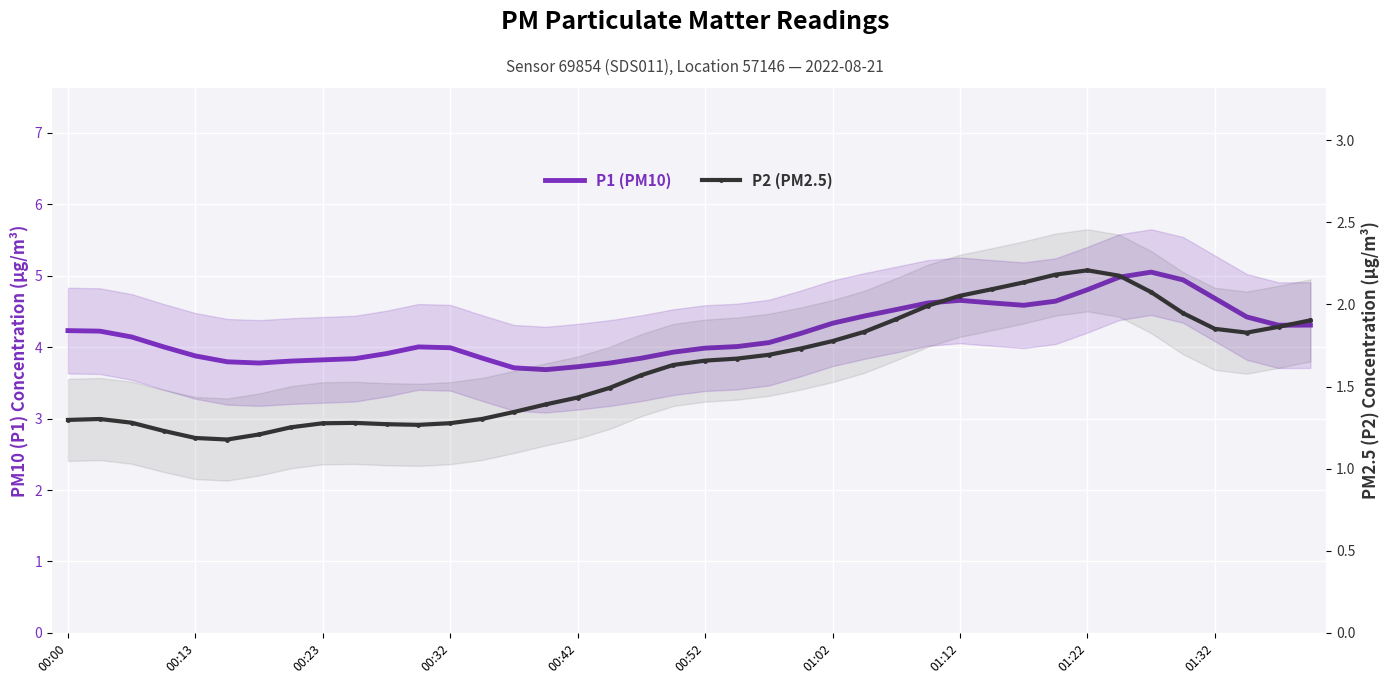

What is the difference between the maximum and second lowest values in the P2 (PM2.5) series?

1.0